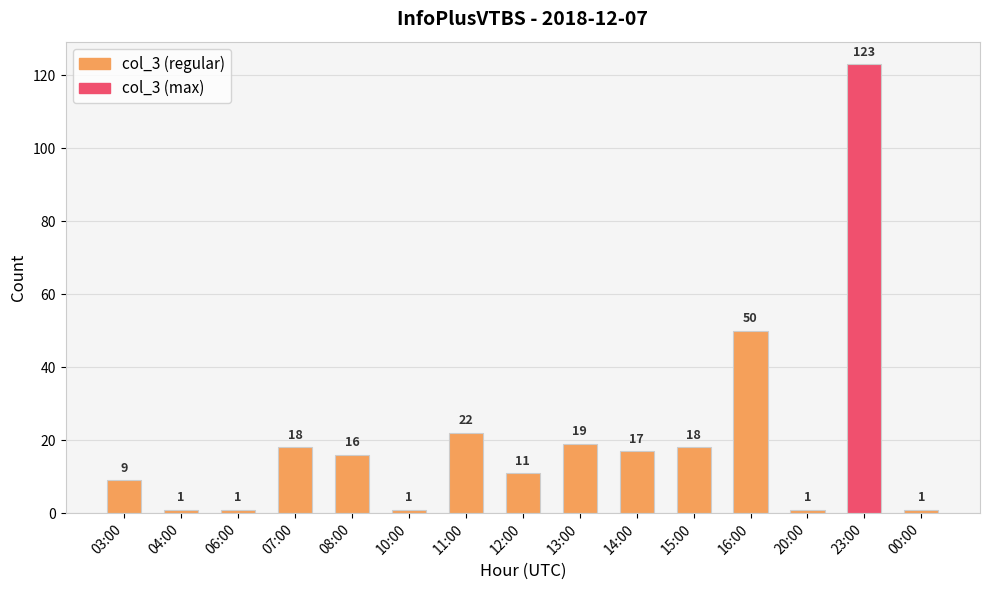

What is the label of the 14th bar from the left?

23:00